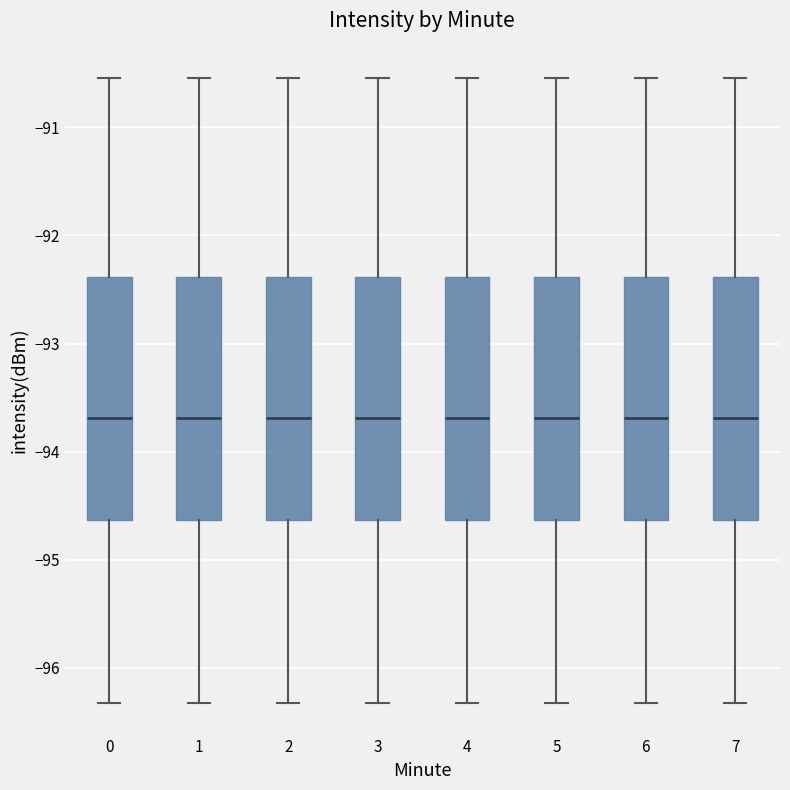

Reading left to right, transcribe this box plot: for each box, give where its median line is, the range the box spans, and where its two whiskers end, as read against the y-axis. The values are not printed on the chart, so give them approximately, as read against the axis.

0: median -93.7, box -94.6 to -92.4, whiskers -96.3 to -90.5
1: median -93.7, box -94.6 to -92.4, whiskers -96.3 to -90.5
2: median -93.7, box -94.6 to -92.4, whiskers -96.3 to -90.5
3: median -93.7, box -94.6 to -92.4, whiskers -96.3 to -90.5
4: median -93.7, box -94.6 to -92.4, whiskers -96.3 to -90.5
5: median -93.7, box -94.6 to -92.4, whiskers -96.3 to -90.5
6: median -93.7, box -94.6 to -92.4, whiskers -96.3 to -90.5
7: median -93.7, box -94.6 to -92.4, whiskers -96.3 to -90.5